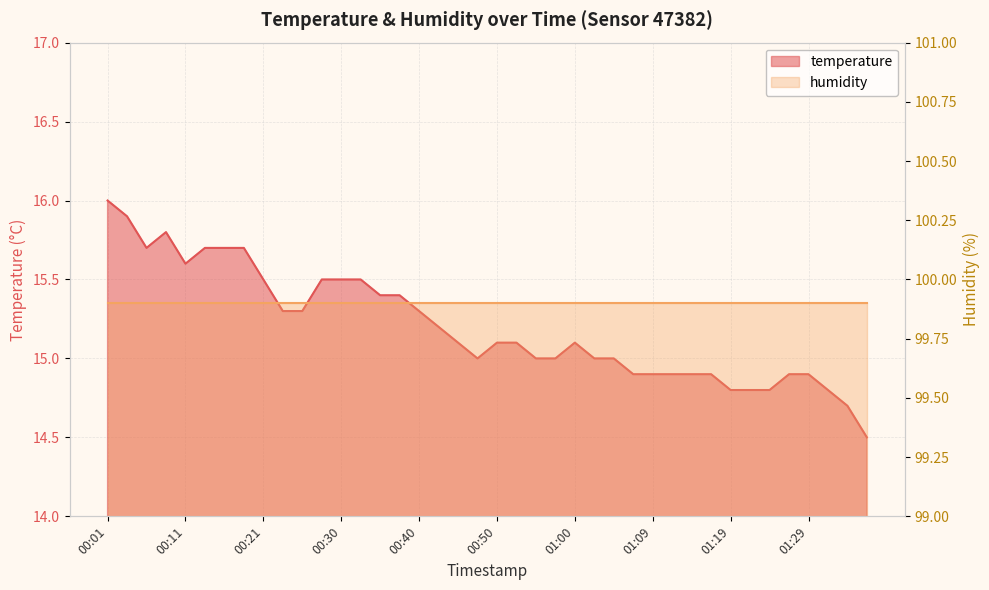

How many interior local peaks (higher than both neighbors) does the data have?

2